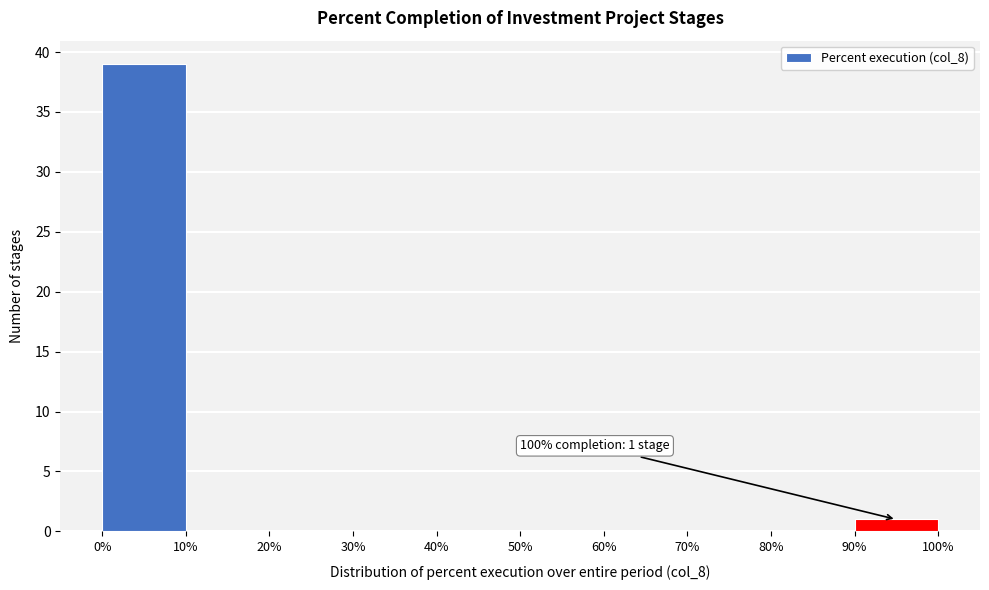

Which range on the x-axis has the tallest bar?

0% to 10%